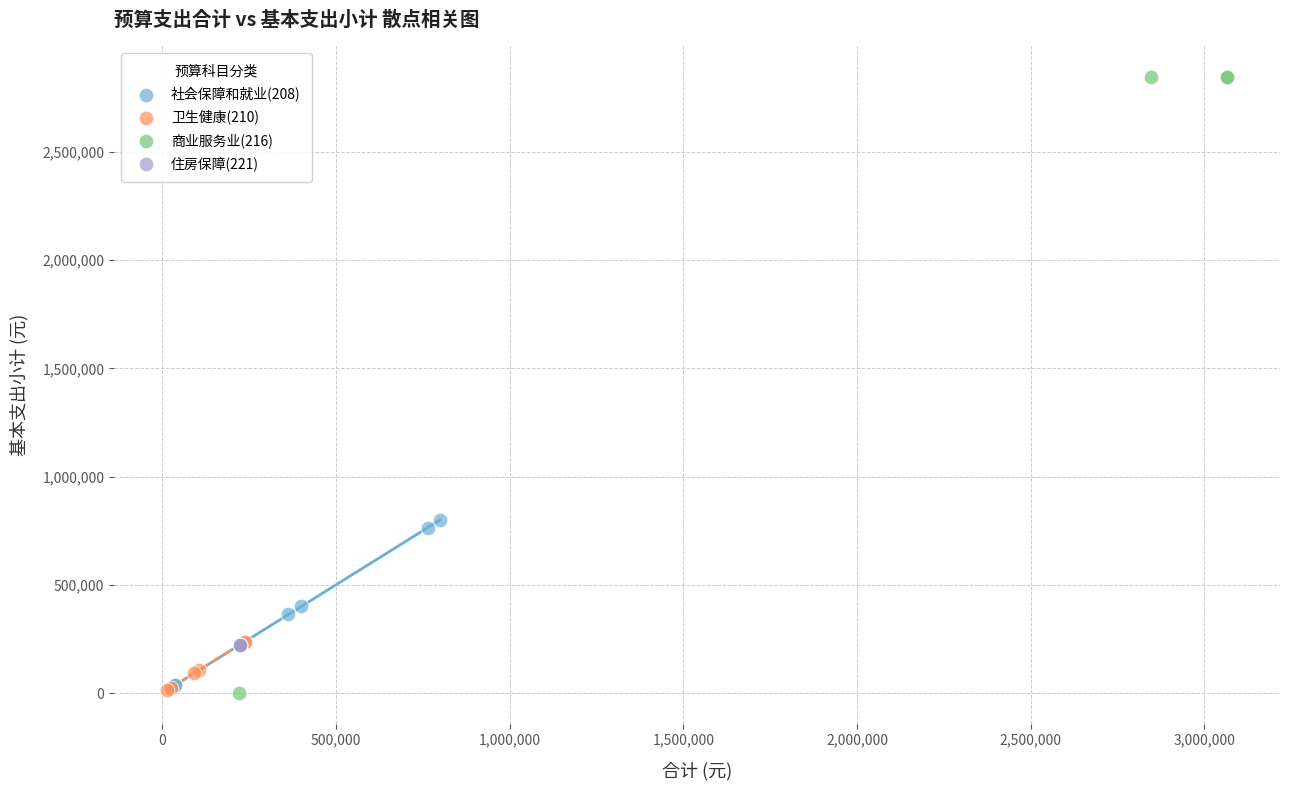

What are all the series names shown in the legend?

社会保障和就业(208), 卫生健康(210), 商业服务业(216), 住房保障(221)